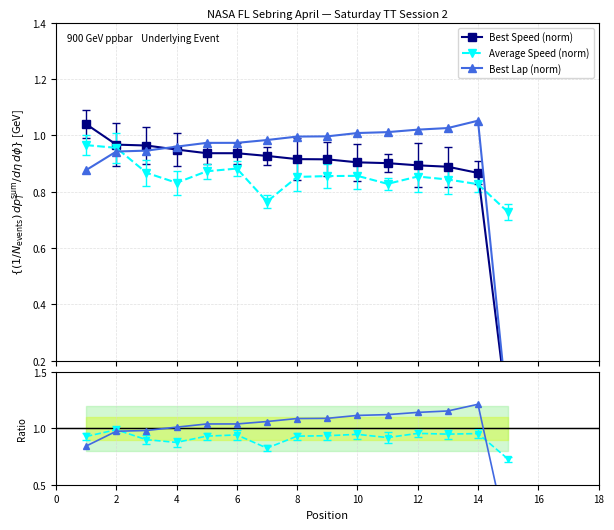

Which series ends up on top after the final intersection of BestLap/BestSpd and Best Speed (norm)?

BestLap/BestSpd